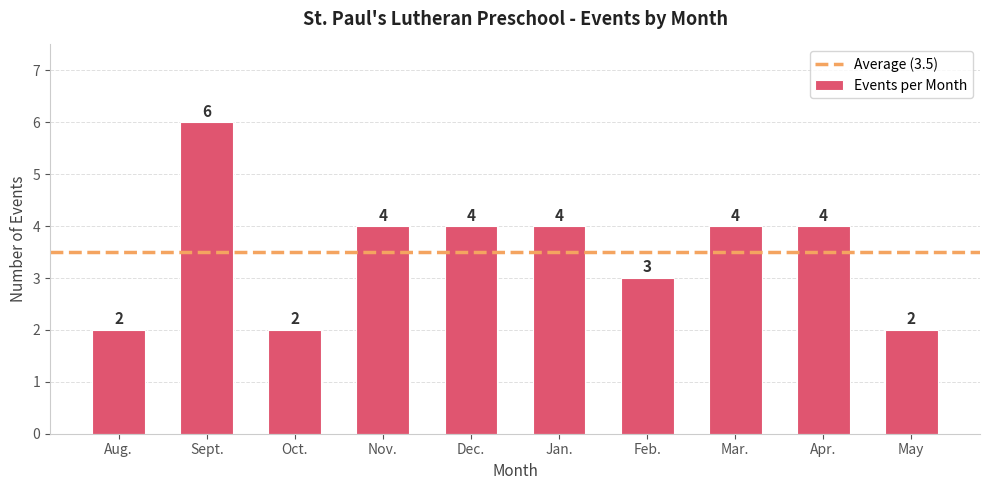

What position from the right is Jan.?

5